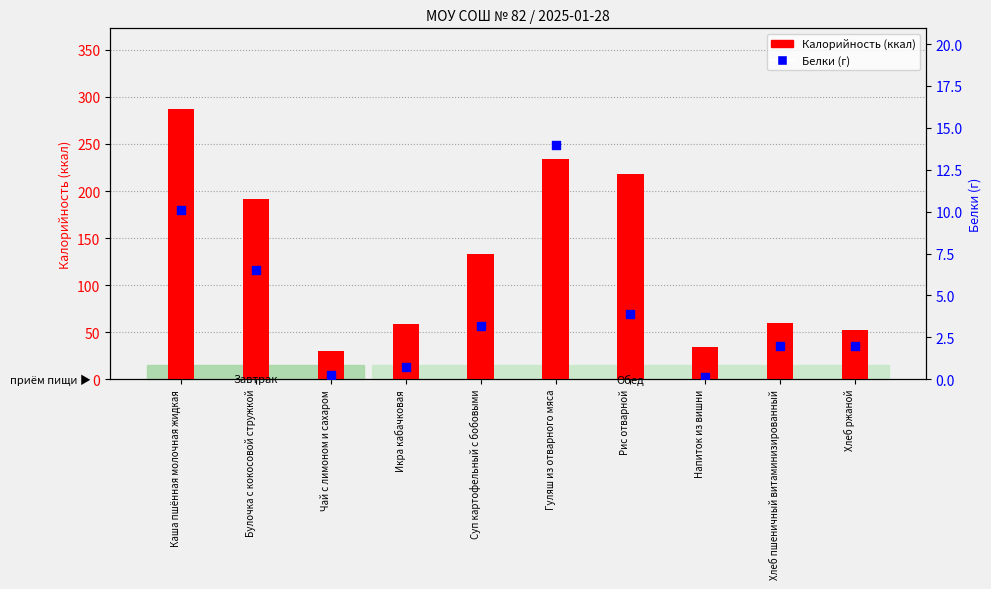

Is the value of Калорийность at Булочка с кокосовой стружкой greater than the value of Белки at Чай с лимоном и сахаром?

Yes